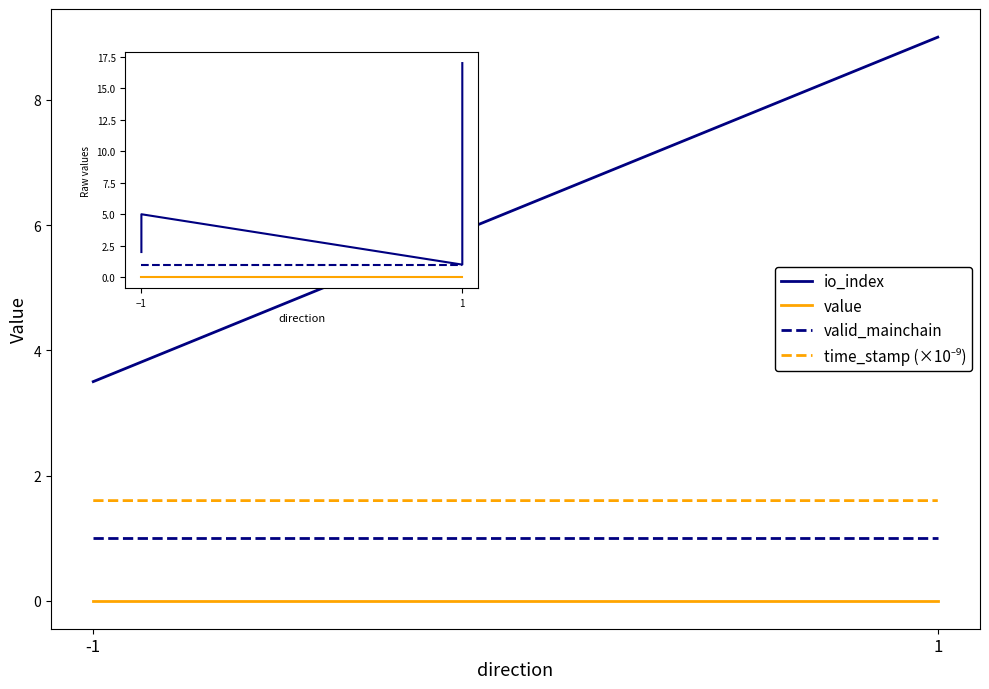

Is it true that time_stamp (×10⁻⁹) equals 2.7 at 1?

False